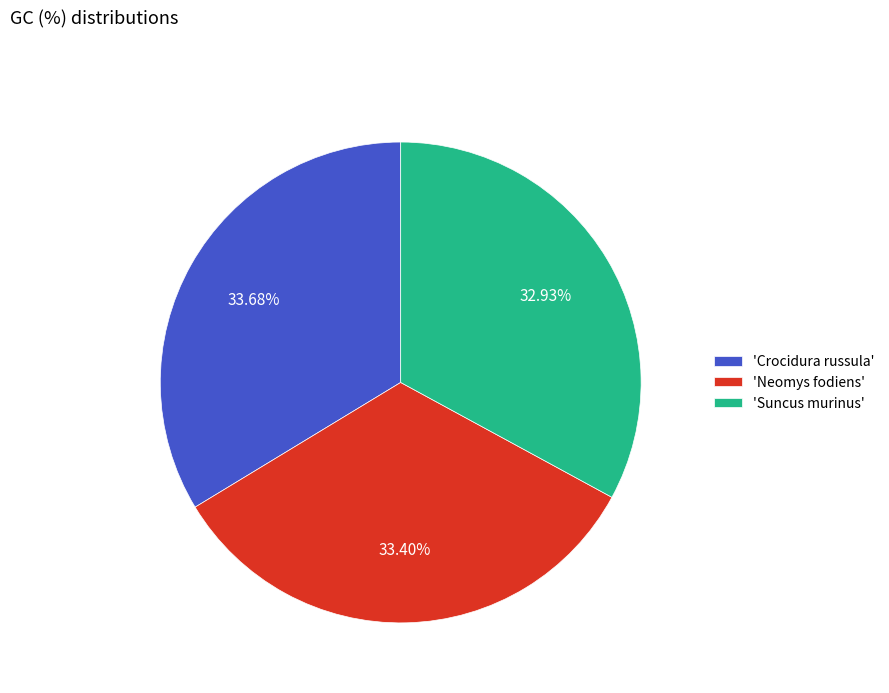

Combined, do 'Crocidura russula' and 'Neomys fodiens' account for over 50%?

Yes